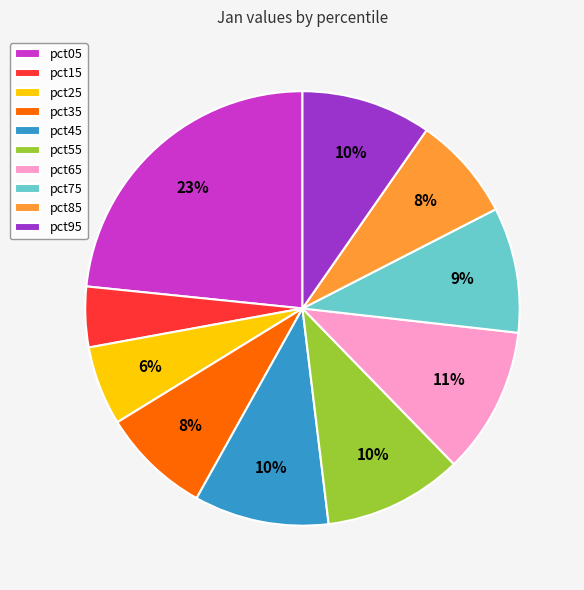

Do pct15 and pct35 together represent more than half of the pie?

No